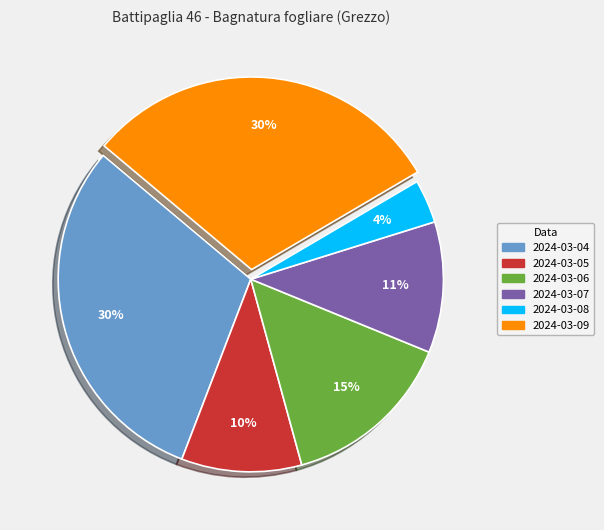

How many segments does this pie chart have?

6